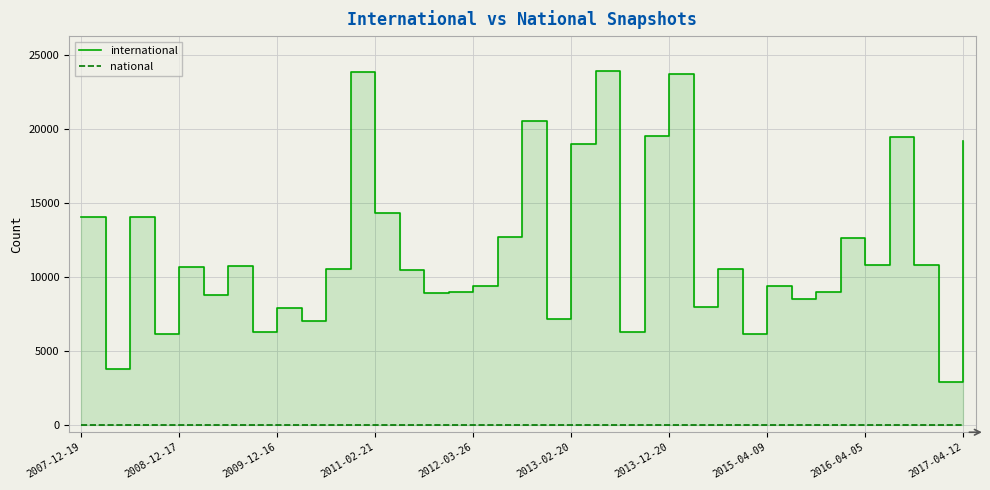

The international series shows 9366 at 2012-03-26. True or false?

True